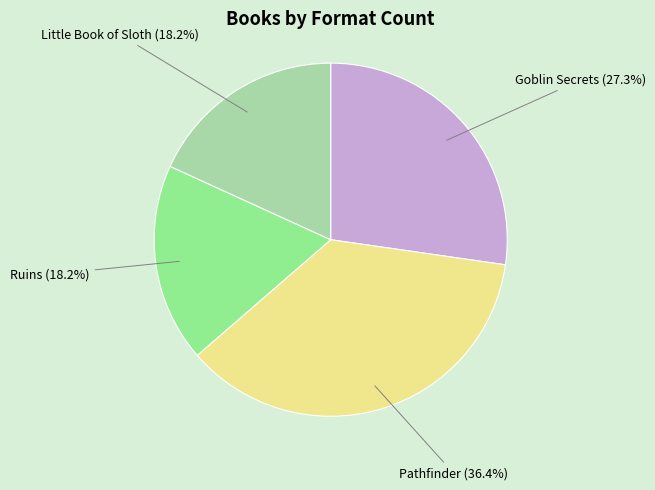

How many segments does this pie chart have?

4